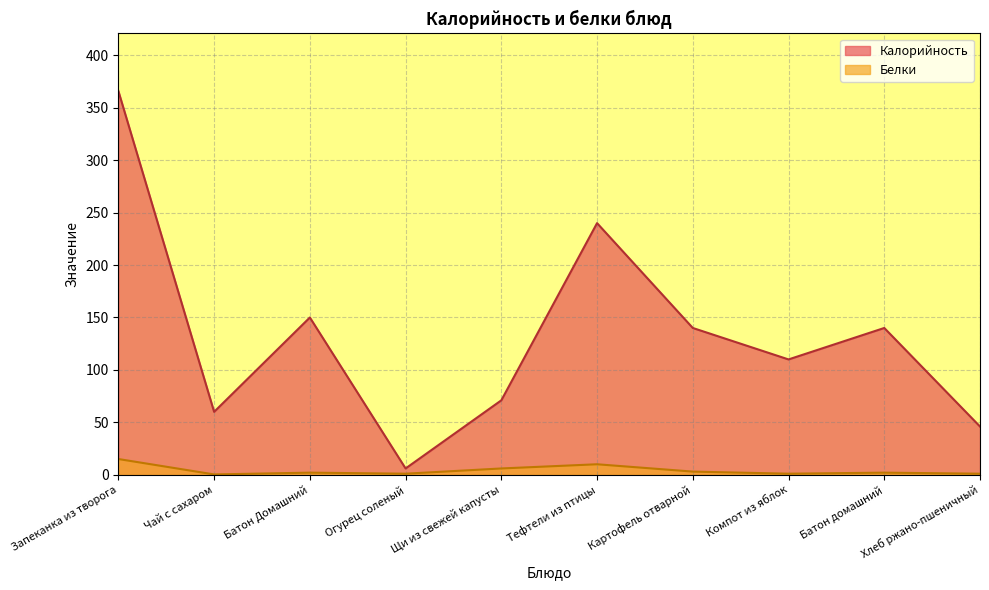

What is the label of the 3rd point from the right?

Компот из яблок